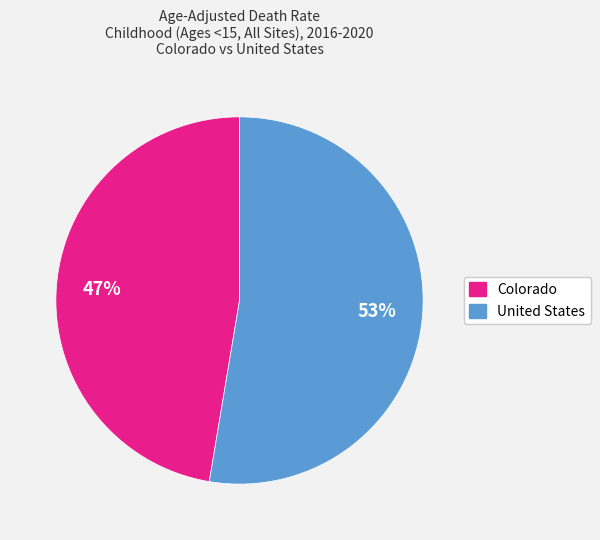

Combined, do United States and Colorado account for over 50%?

Yes